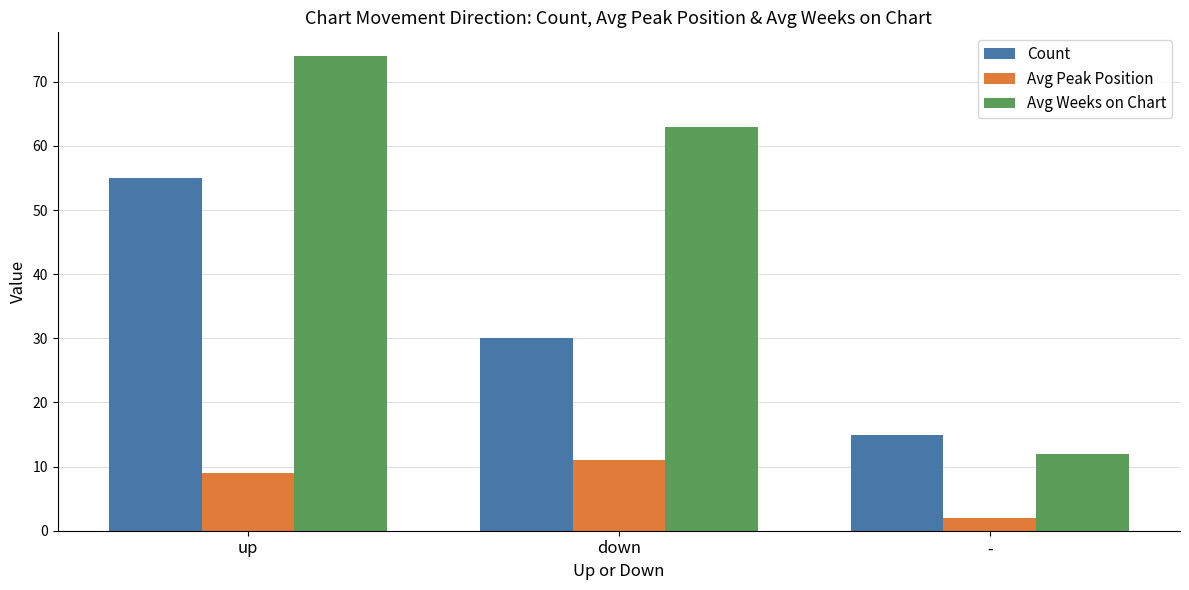

What is the value of the Avg Weeks on Chart bar at the 1st from the left?

74